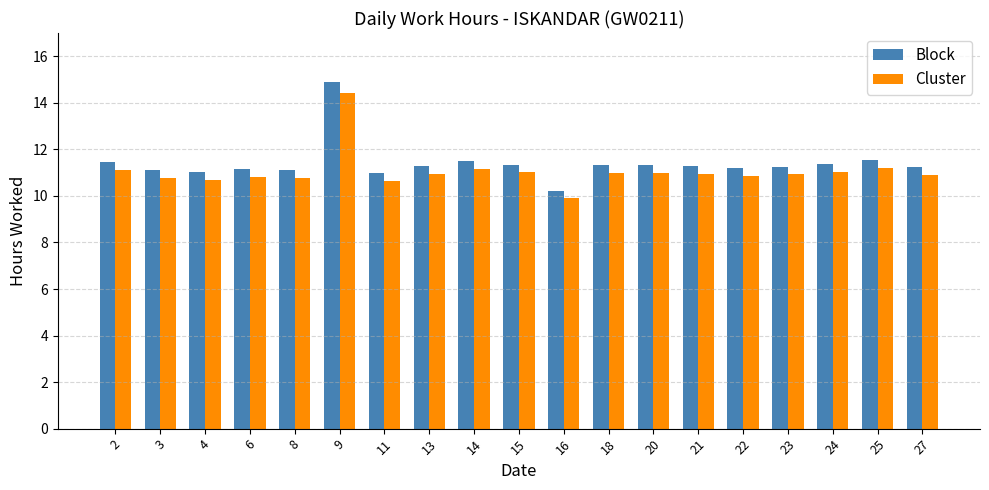

Is the value of Cluster at 22 greater than the value of Block at 18?

No